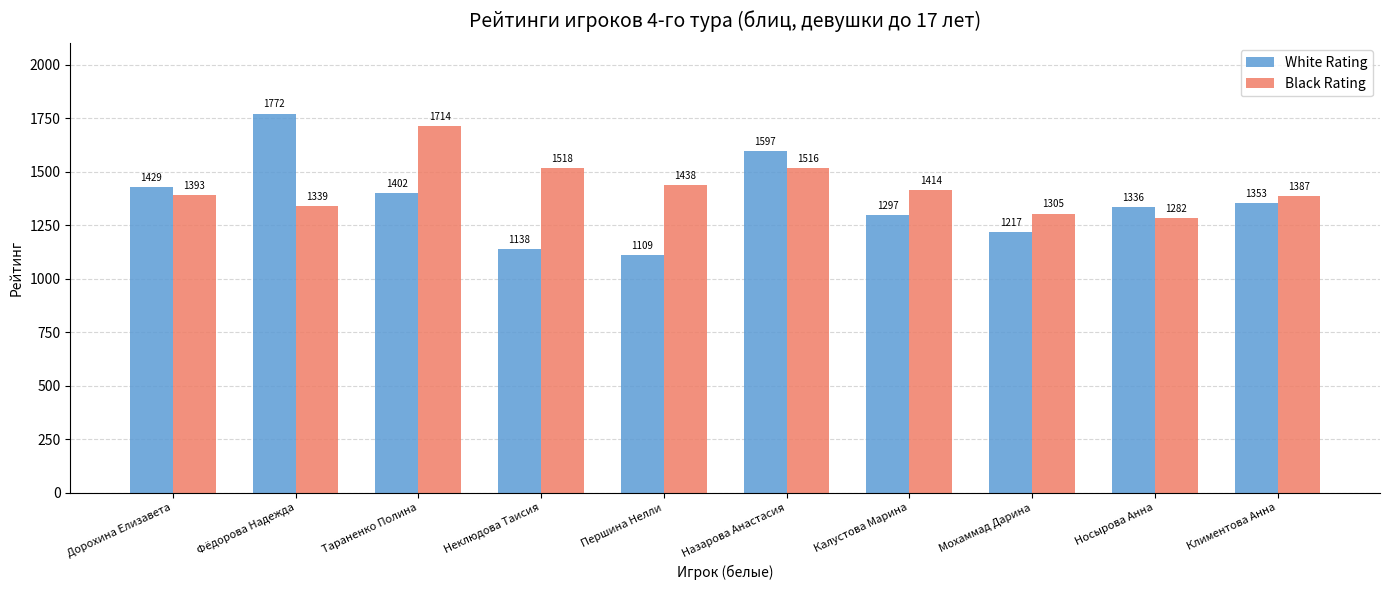

How many distinct data groups are displayed?

2